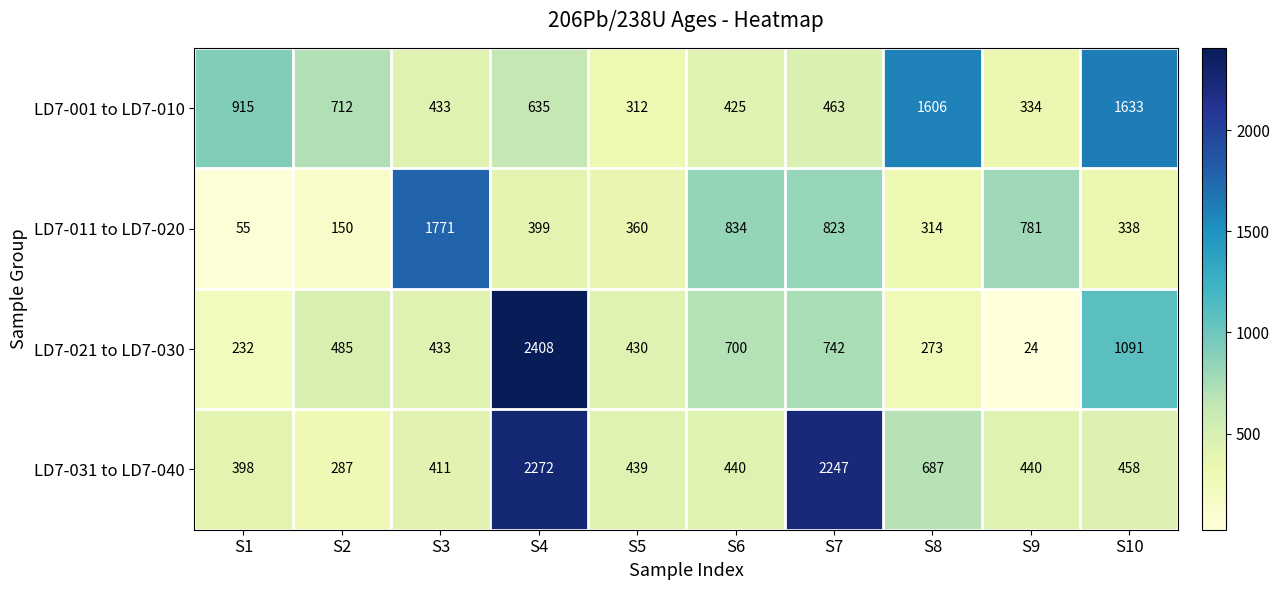

List the series in order of their overall mean, highest first.

LD7-031 to LD7-040, LD7-001 to LD7-010, LD7-021 to LD7-030, LD7-011 to LD7-020